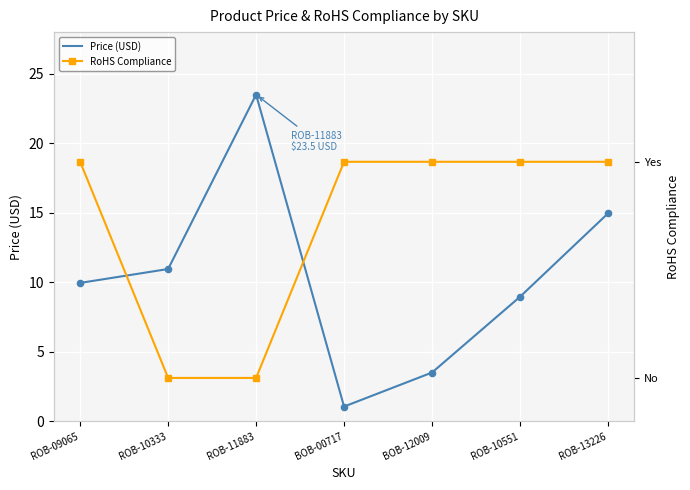

Is the value of RoHS Compliance at ROB-13226 greater than the value of Price (USD) at ROB-09065?

No